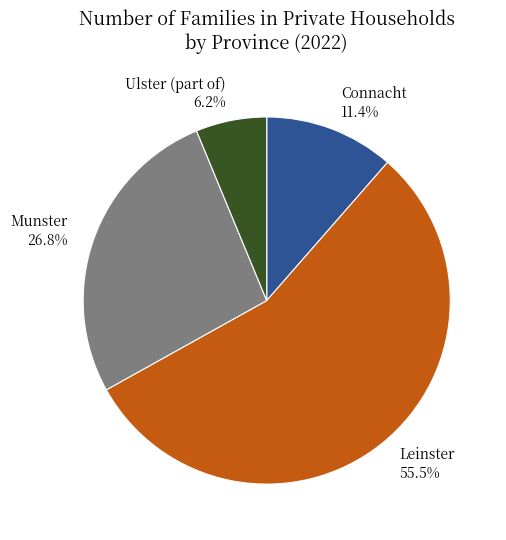

What portion of the pie excludes Munster?

73.2%